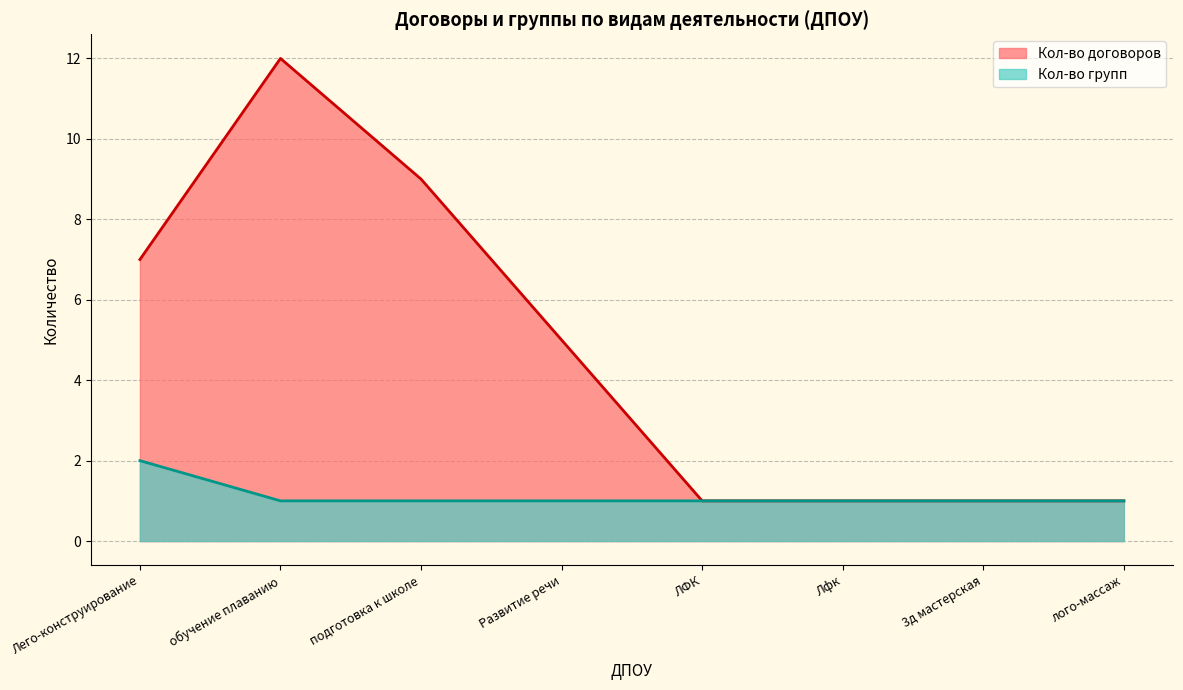

List the series in order of their peak value, highest first.

Кол-во договоров, Кол-во групп